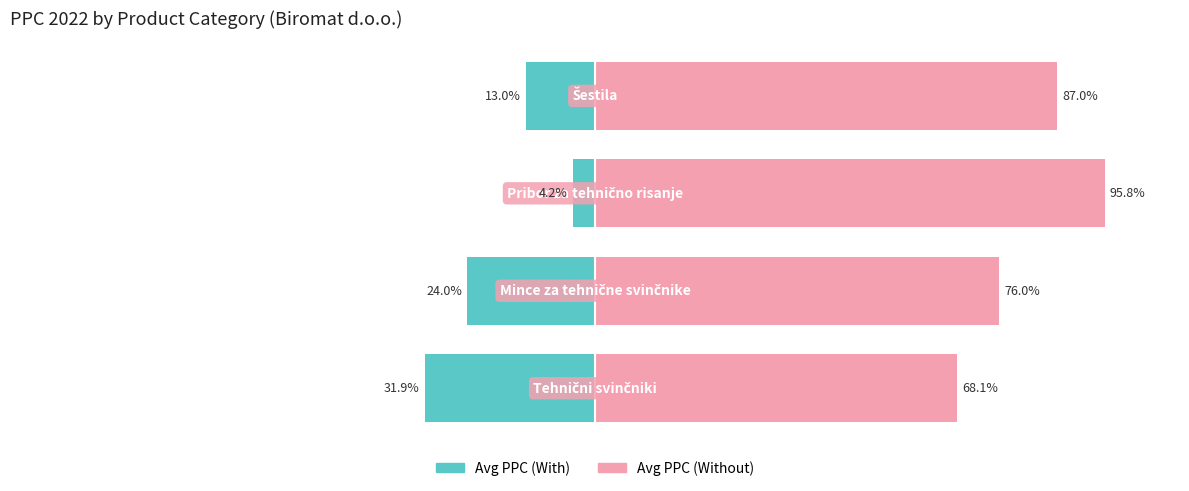

List the series in order of their peak value, lowest first.

Avg PPC (With), Avg PPC (Without)